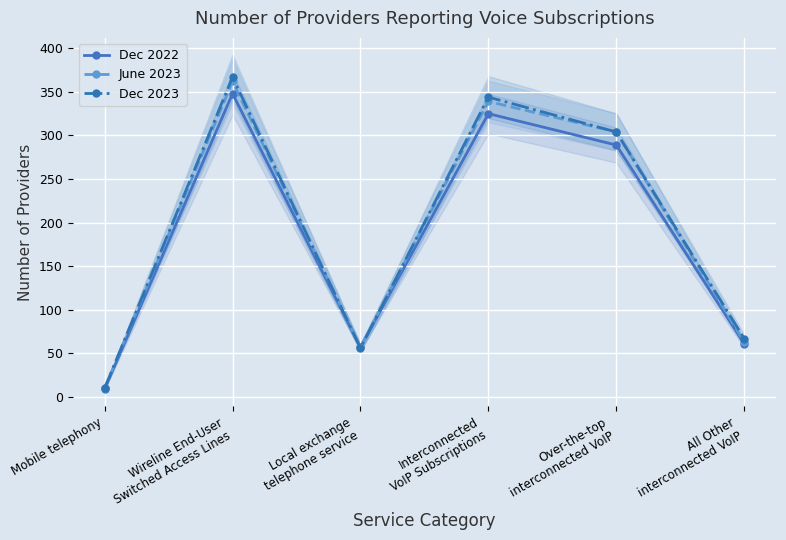

True or false: Dec 2022 and June 2023 intersect in this chart.

False